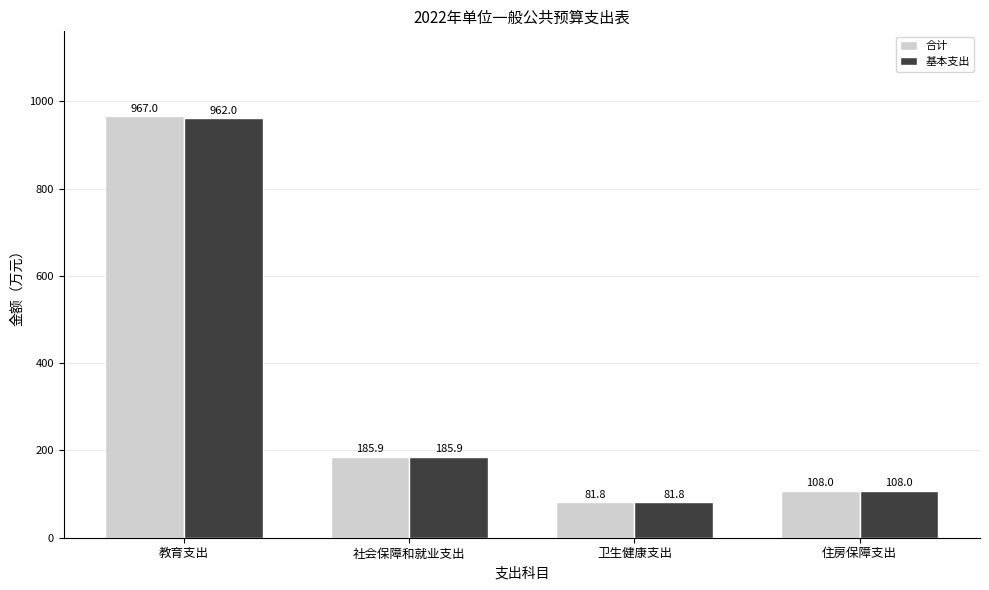

Are the bars grouped side by side (vs. stacked)?

Yes